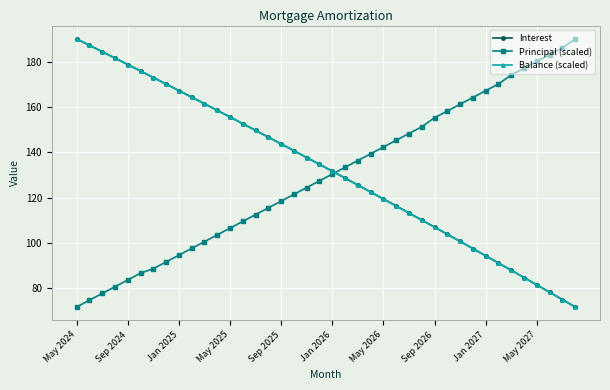

What is the value of the Interest point at the 8th from the left?

170.1